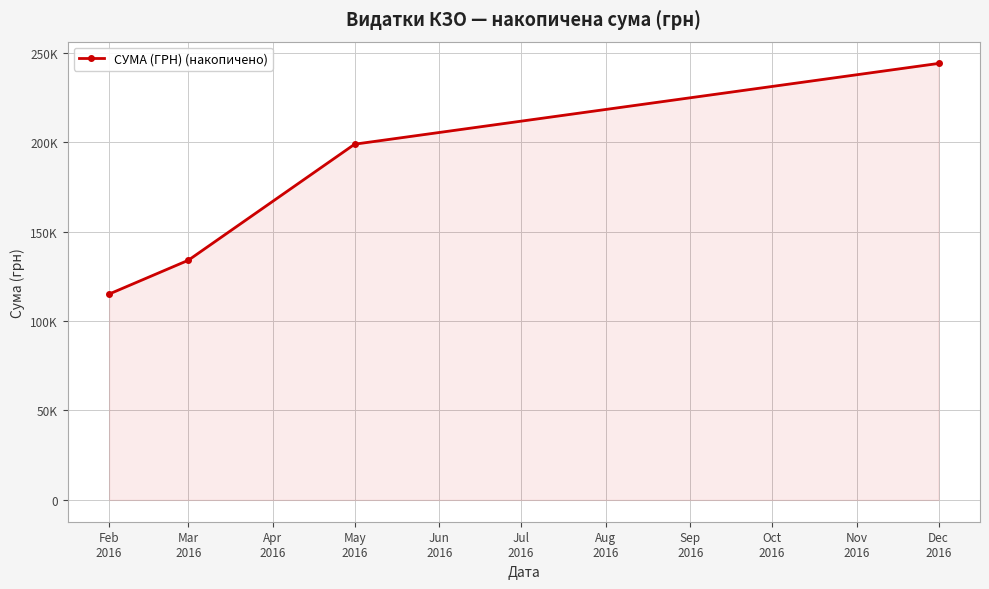

Where is the data nearest to the value 179539?

May
2016